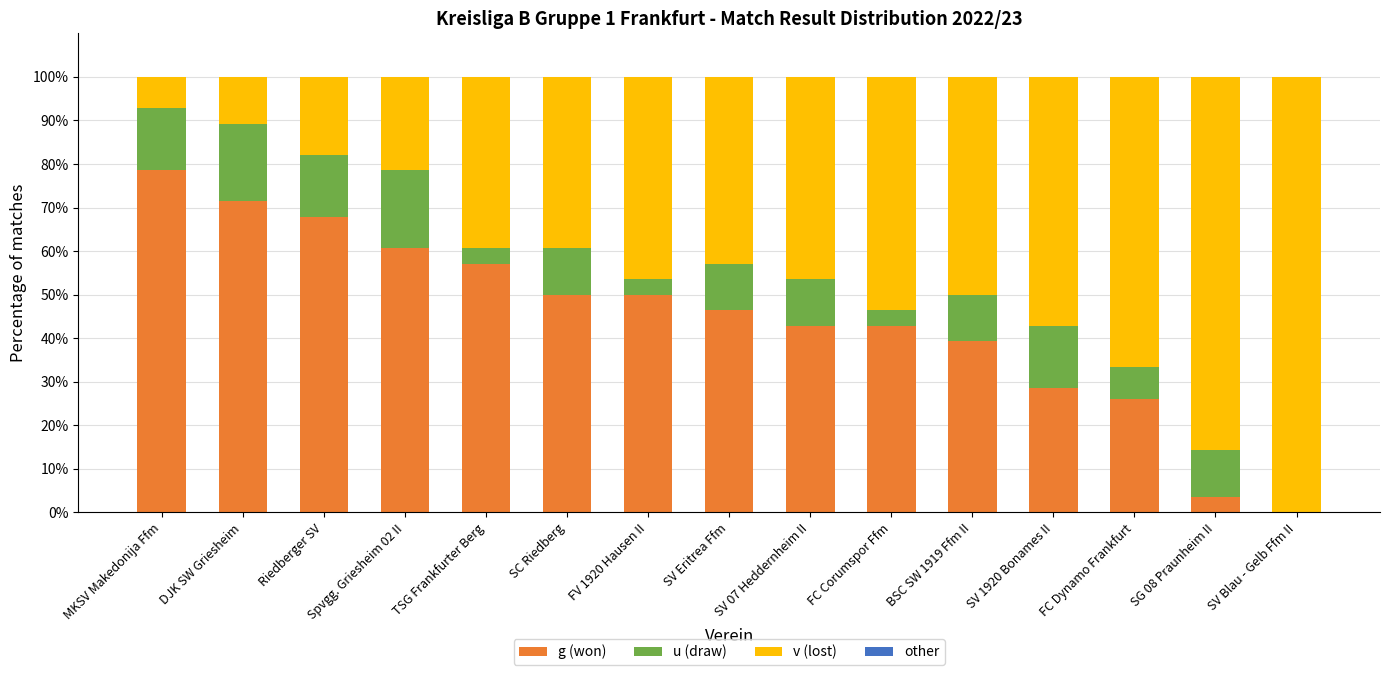

Are the bars horizontal?

No